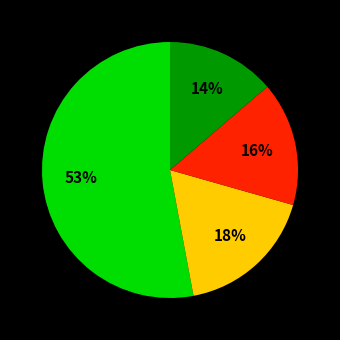

To the nearest percent, what is the difference between the largest and smallest slice percentages?

39%